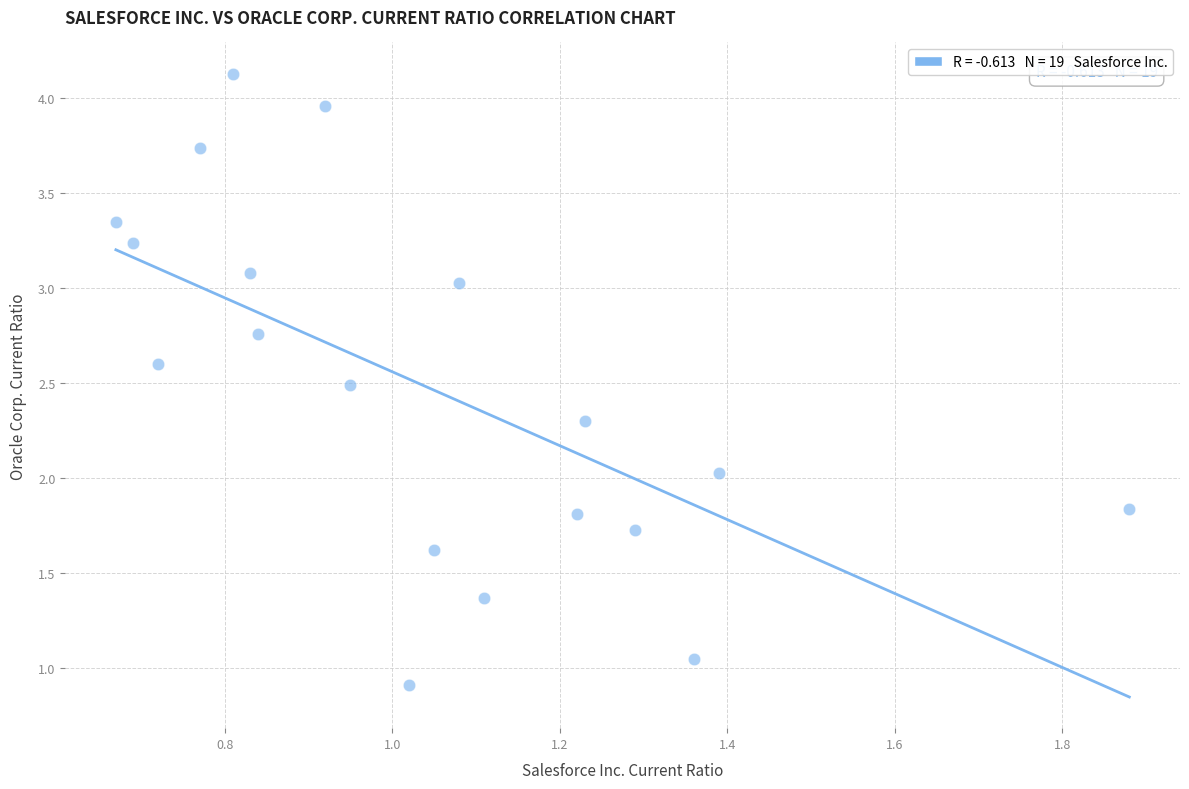

What is the range of X values (max minus min)?

1.2